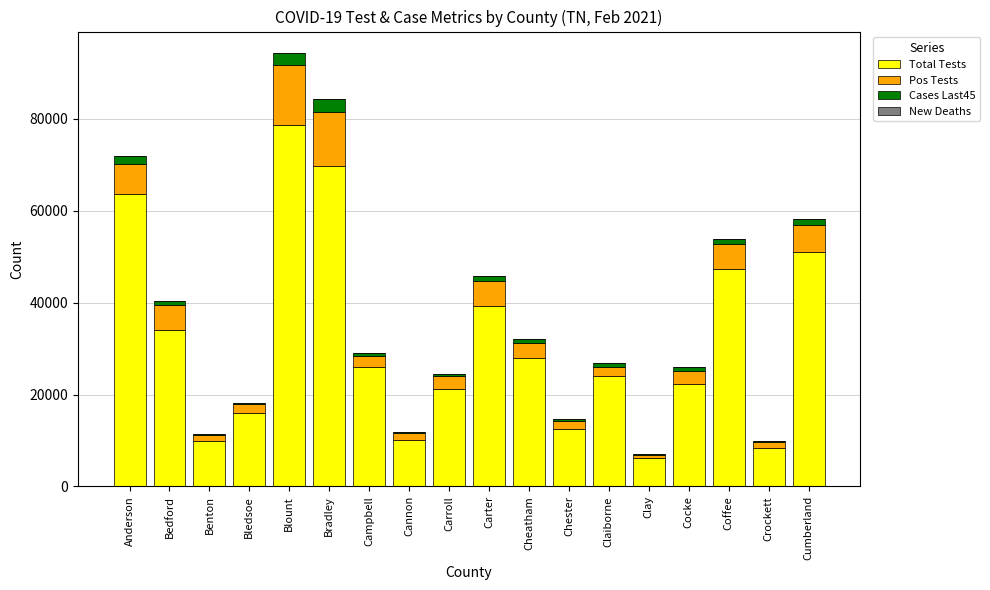

Is it true that Total Tests equals 4604 at Crockett?

False